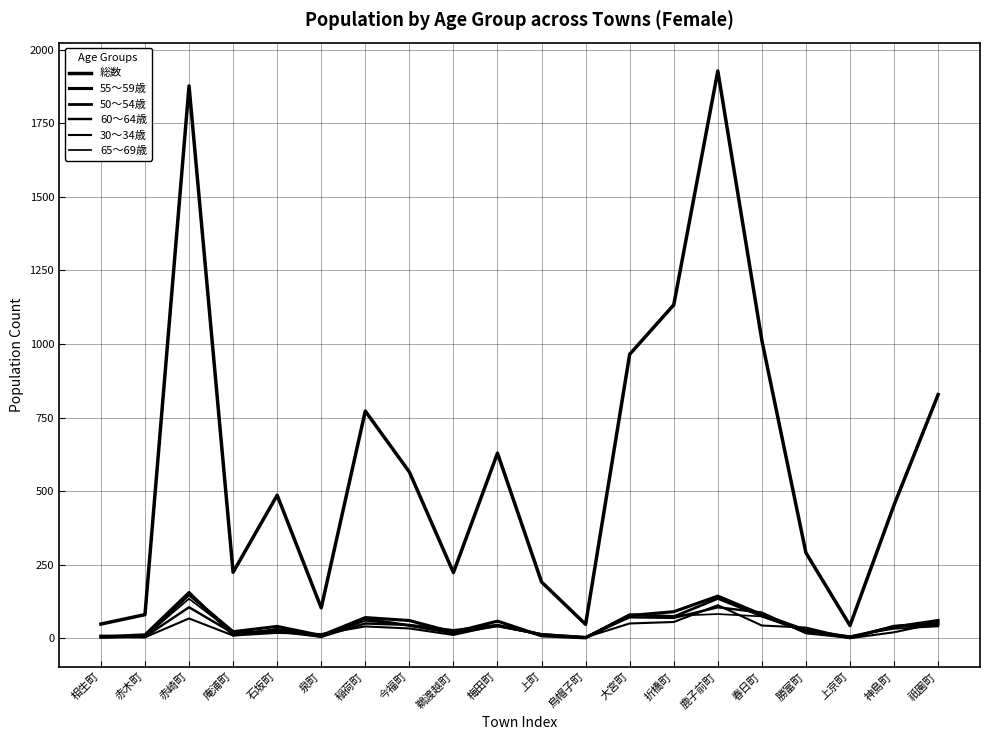

Does the chart display data point markers on the line(s)?

No